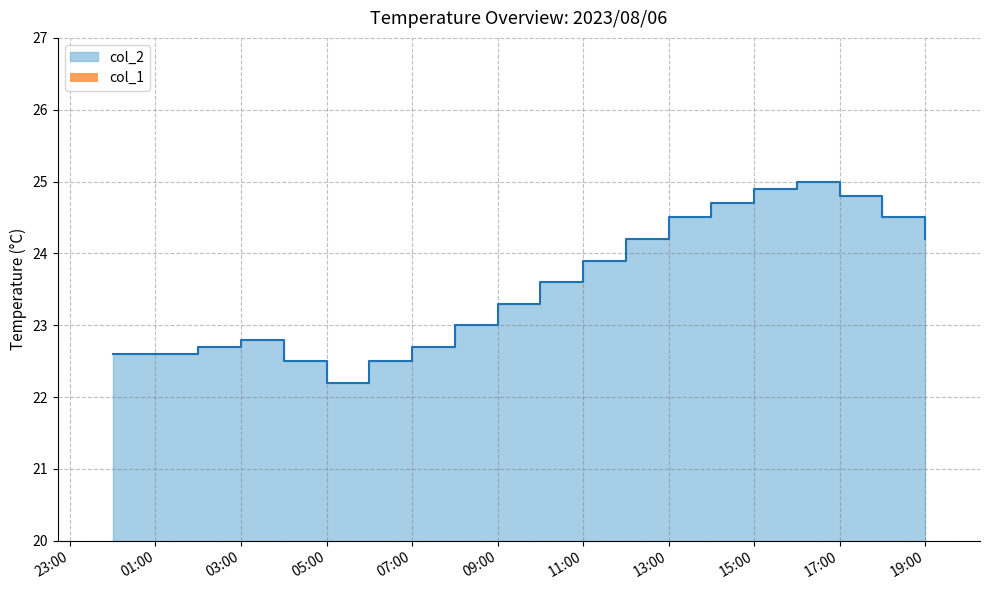

How many categories are shown in the chart?

20